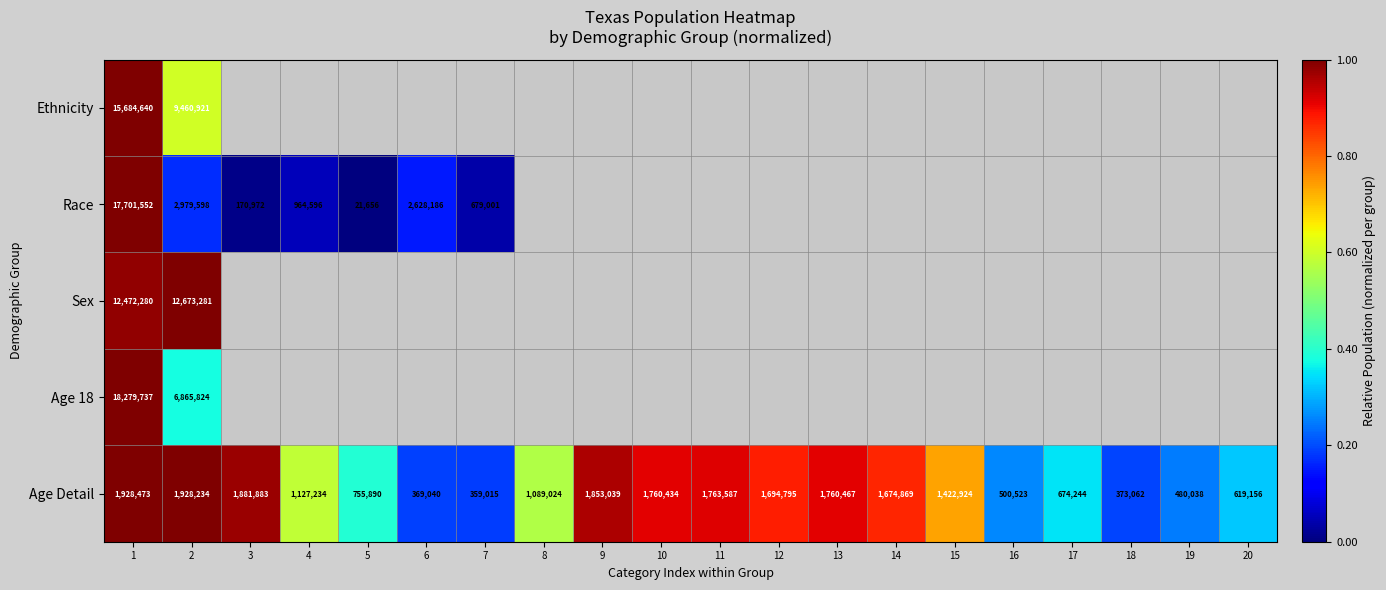

The value of Age Detail at 1 is 1928473. True or false?

True